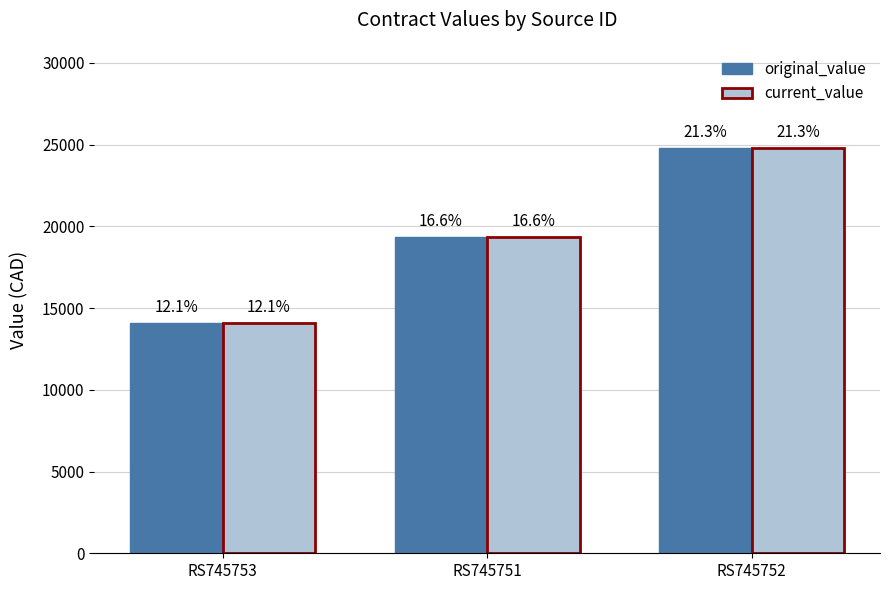

What is the greatest value displayed?

24780